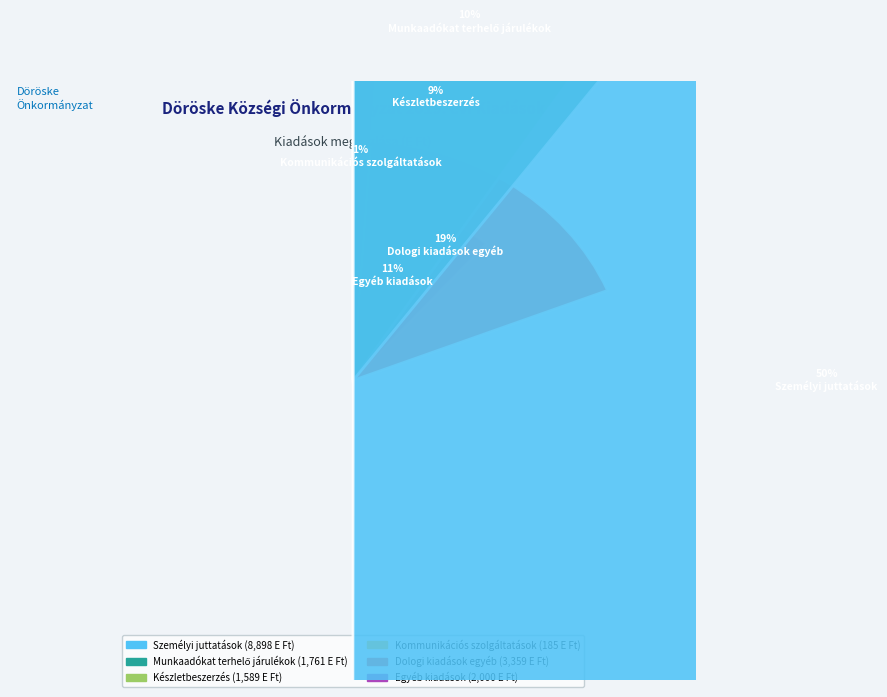

Count the number of slices in the pie.

6